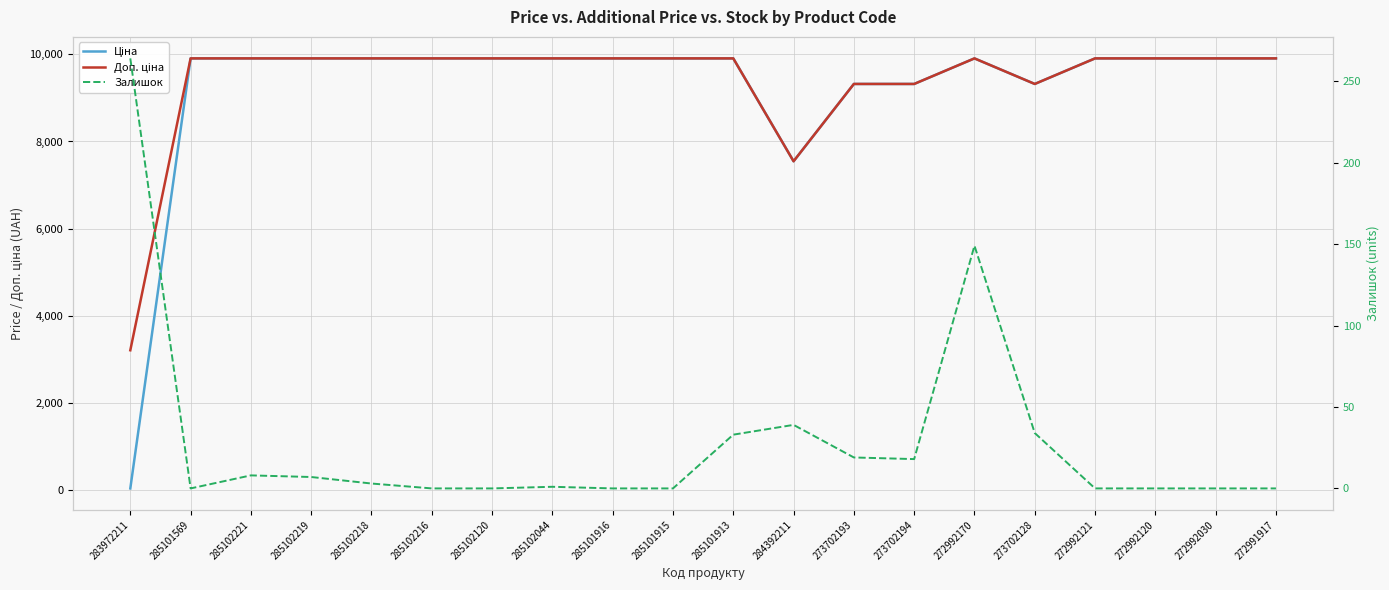

What value does the Ціна series have at 272992121?

9908.5